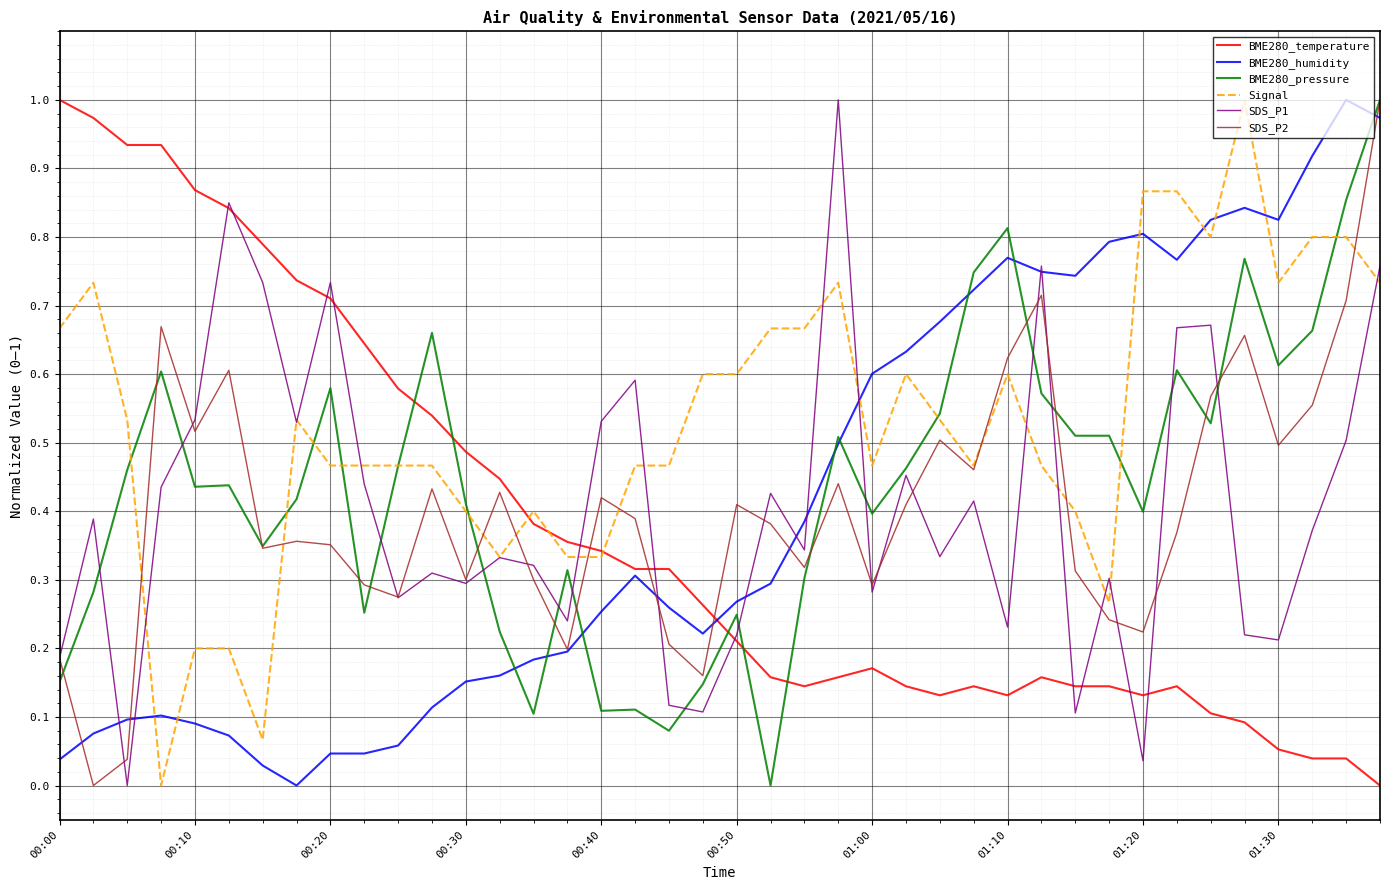

Does the chart have visible grid lines?

Yes